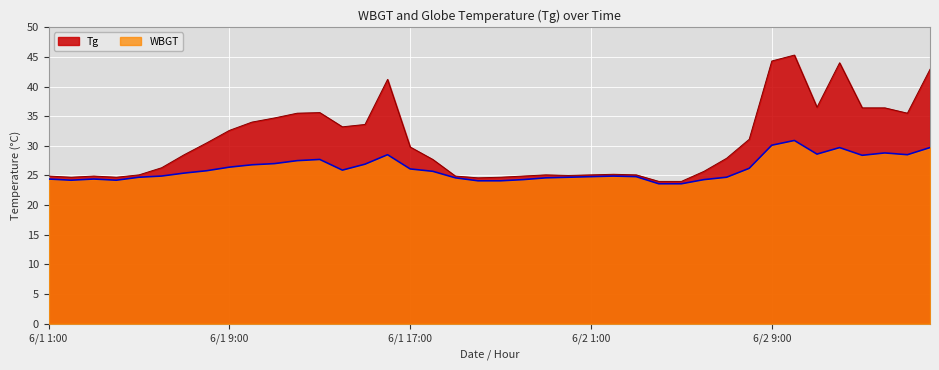

The WBGT series shows 24.6 at 6/1 23:00. True or false?

True